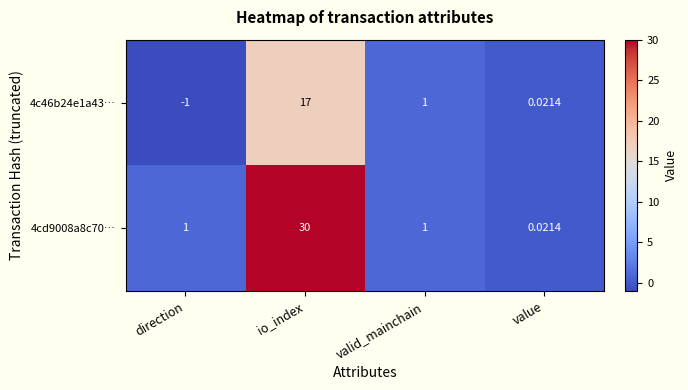

How many series are shown in this chart?

2